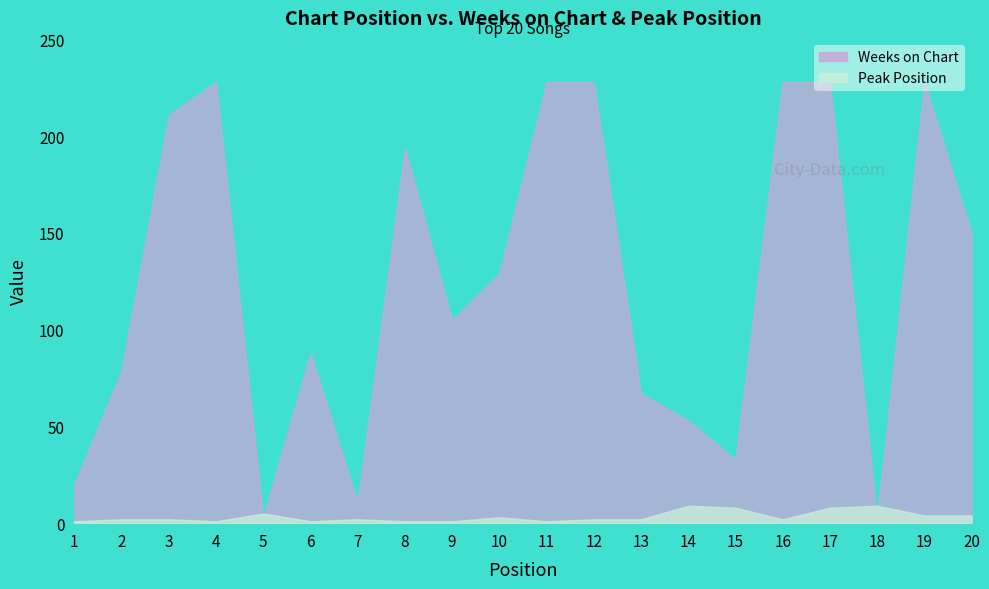

What are all the series names shown in the legend?

Weeks on Chart, Peak Position